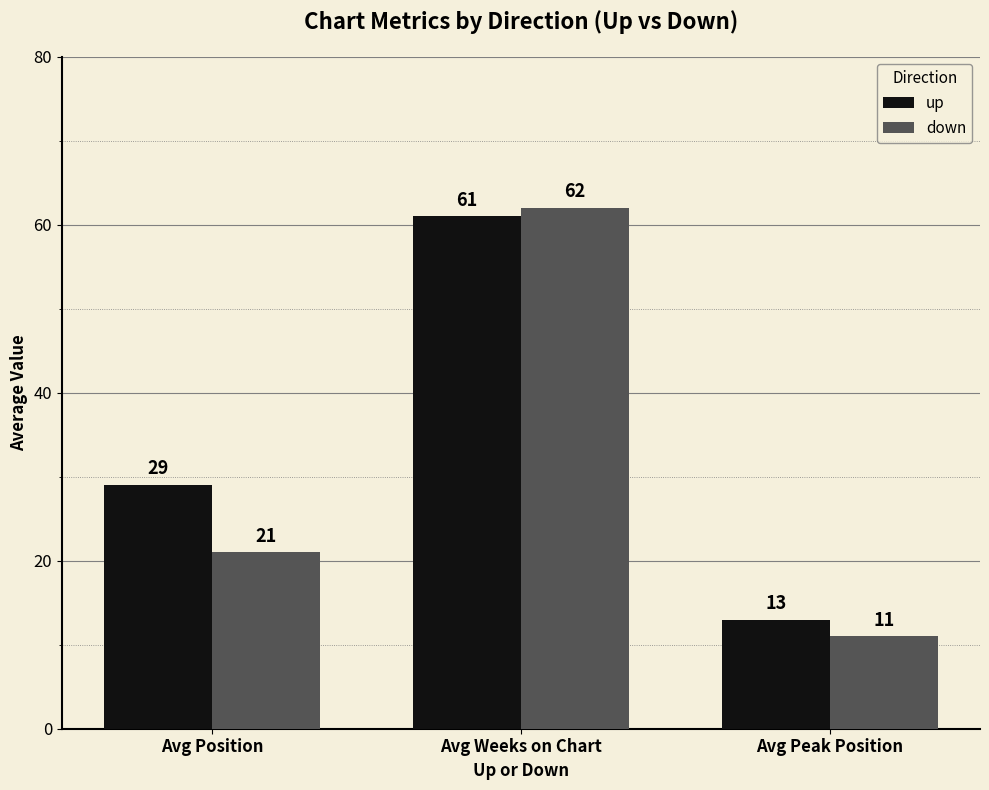

How many distinct data groups are displayed?

2